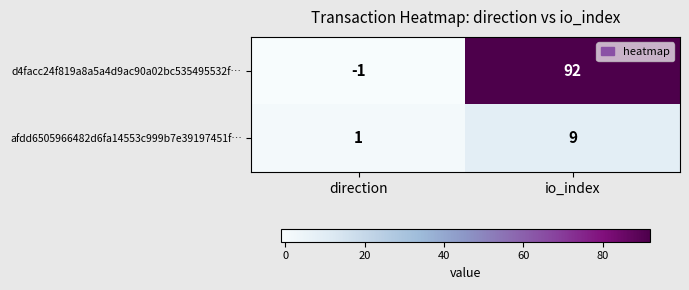

Between direction and io_index, which series saw the biggest shift?

d4facc24f819a8a5a4d9ac90a02bc535495532f…